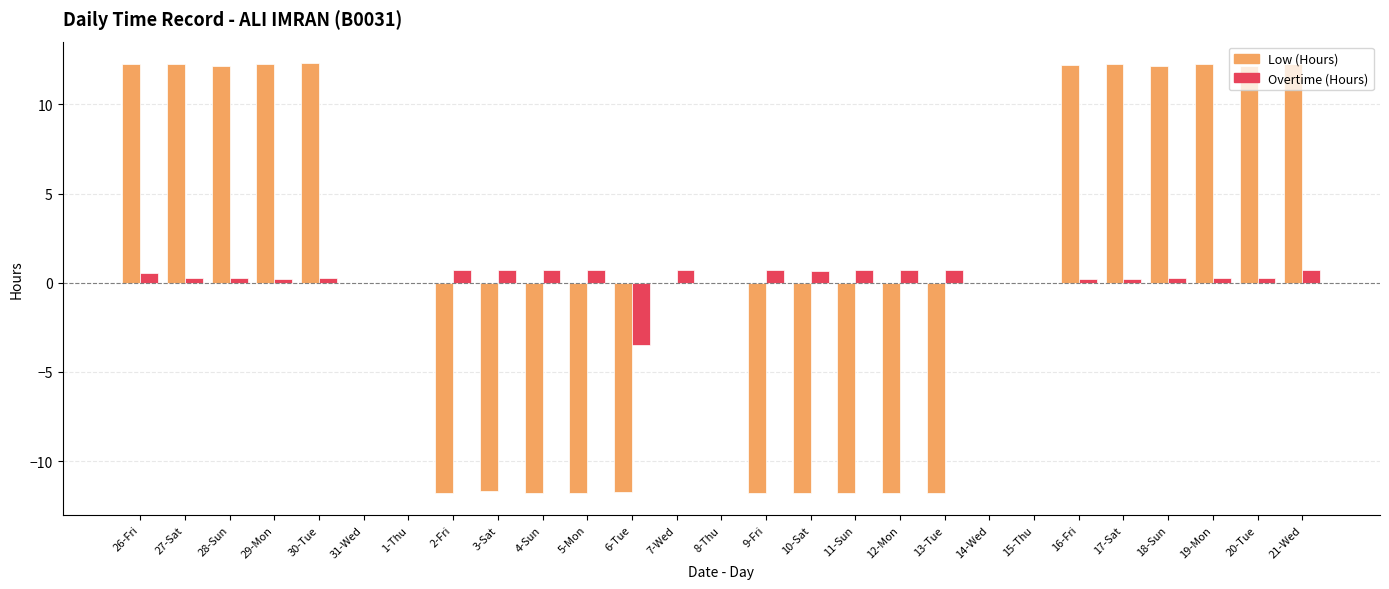

How many groups of bars are there?

27